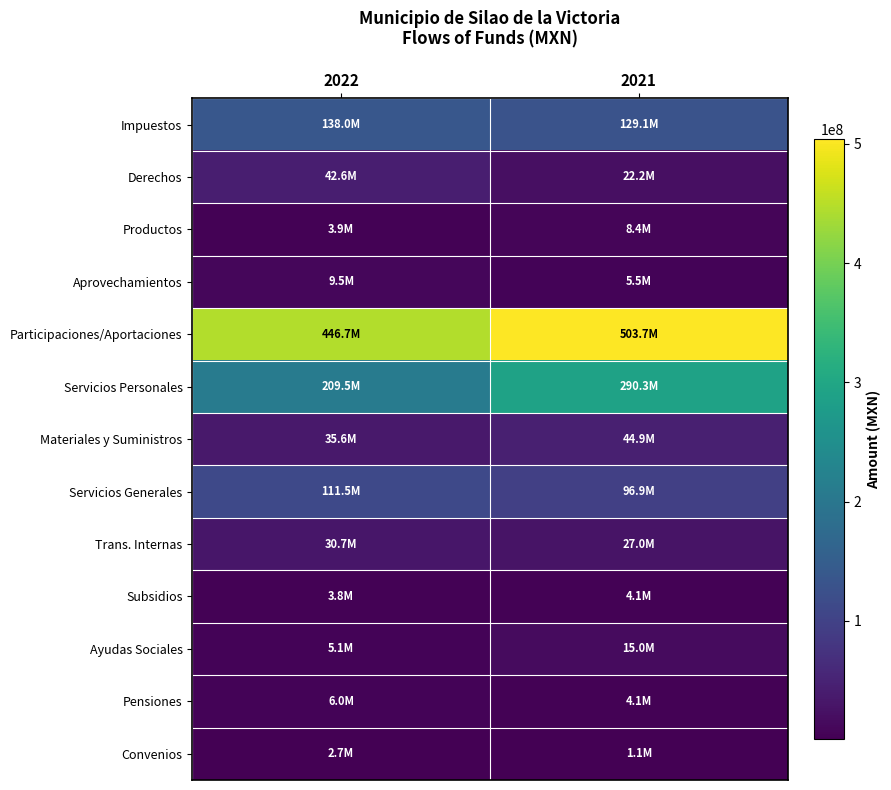

Between 2022 and 2021, which is larger?

2022